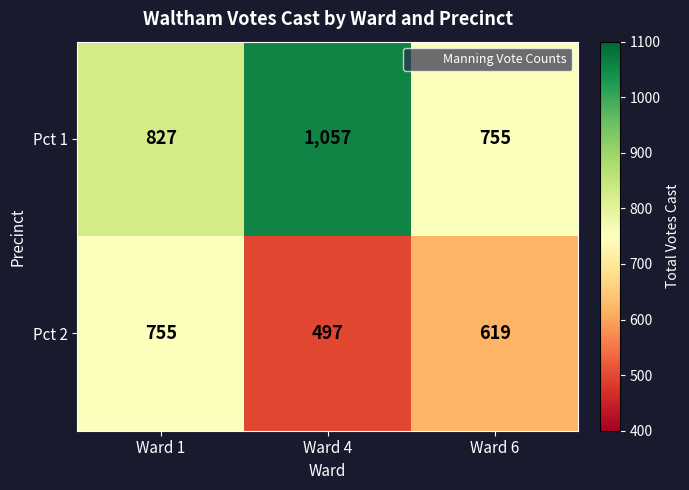

What is the maximum value for Pct 2?

755